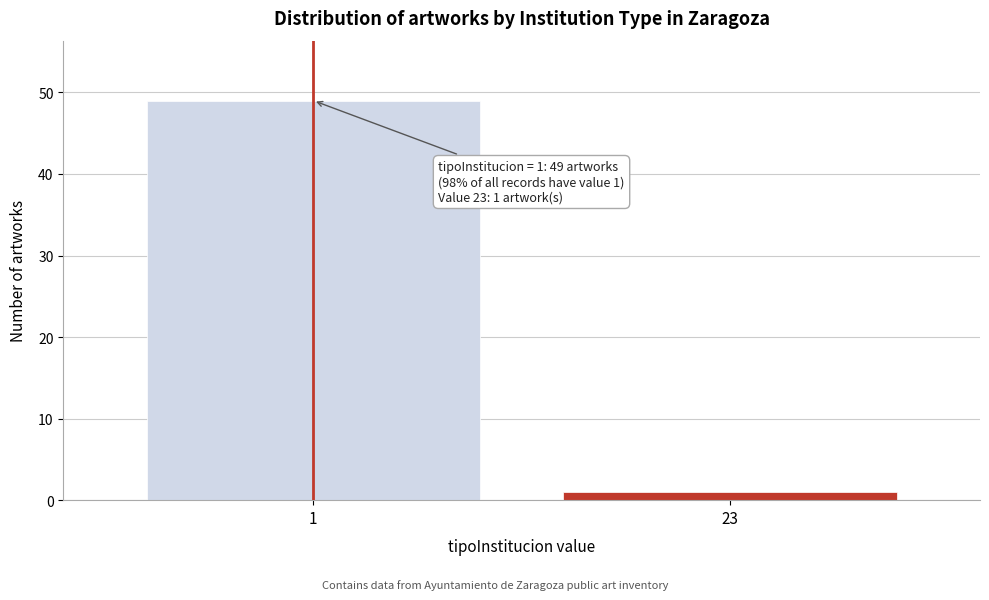

Reading right to left, extract all data points from this chart.

23=1	1=49